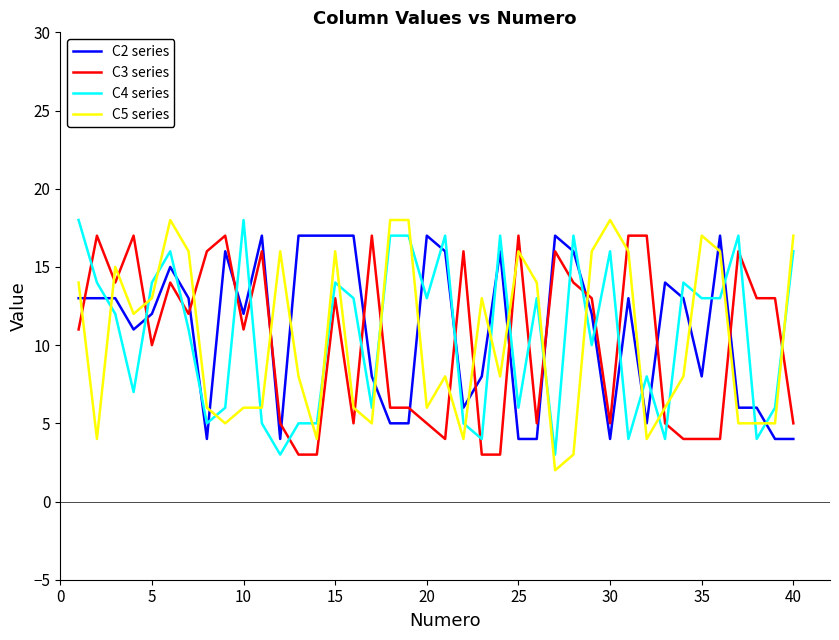

After their last crossing, which series has the higher values: C5 series or C3 series?

C5 series